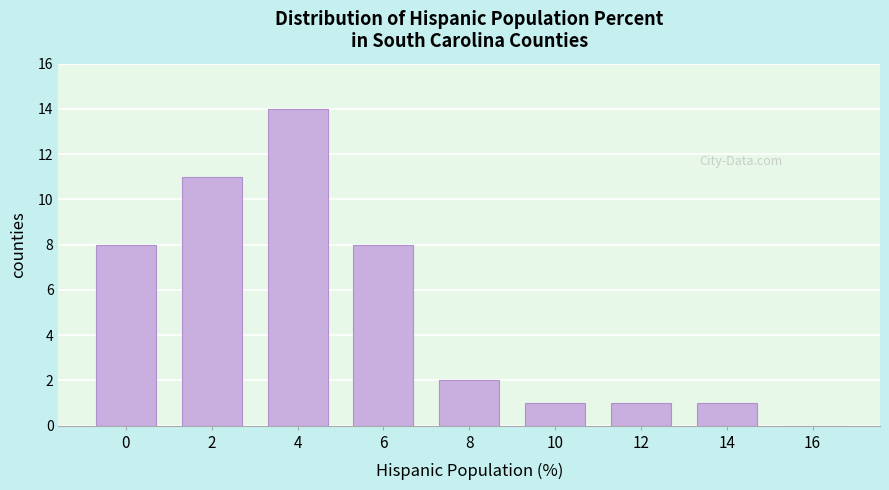

Reading left to right, transcribe all the data shown in this chart.

0=8	2=11	4=14	6=8	8=2	10=1	12=1	14=1	16=0